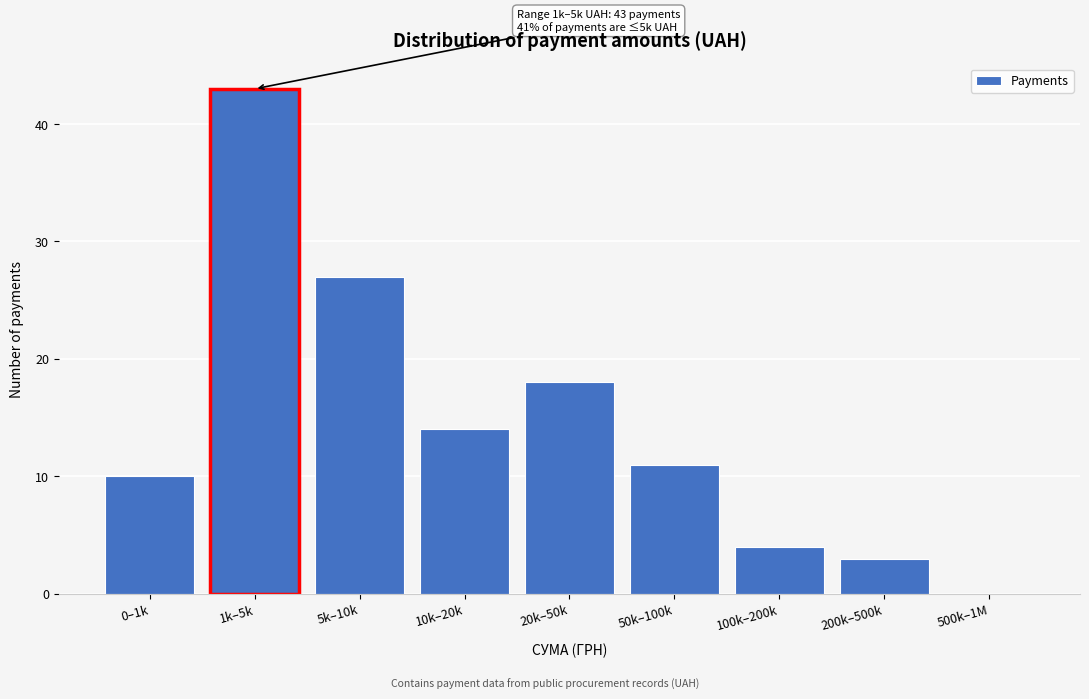

Reading left to right, transcribe all the data shown in this chart.

0–1k=10	1k–5k=43	5k–10k=27	10k–20k=14	20k–50k=18	50k–100k=11	100k–200k=4	200k–500k=3	500k–1M=0